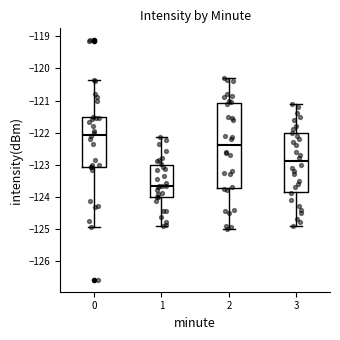

Which box is the tallest, from its lower edge to its upper edge?

2